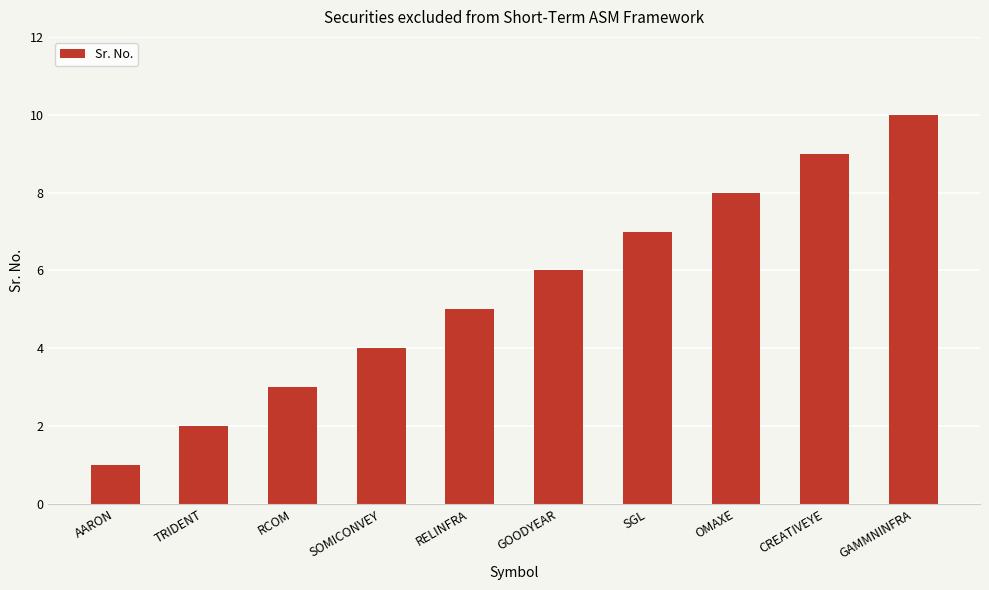

How many bars are there in total?

10